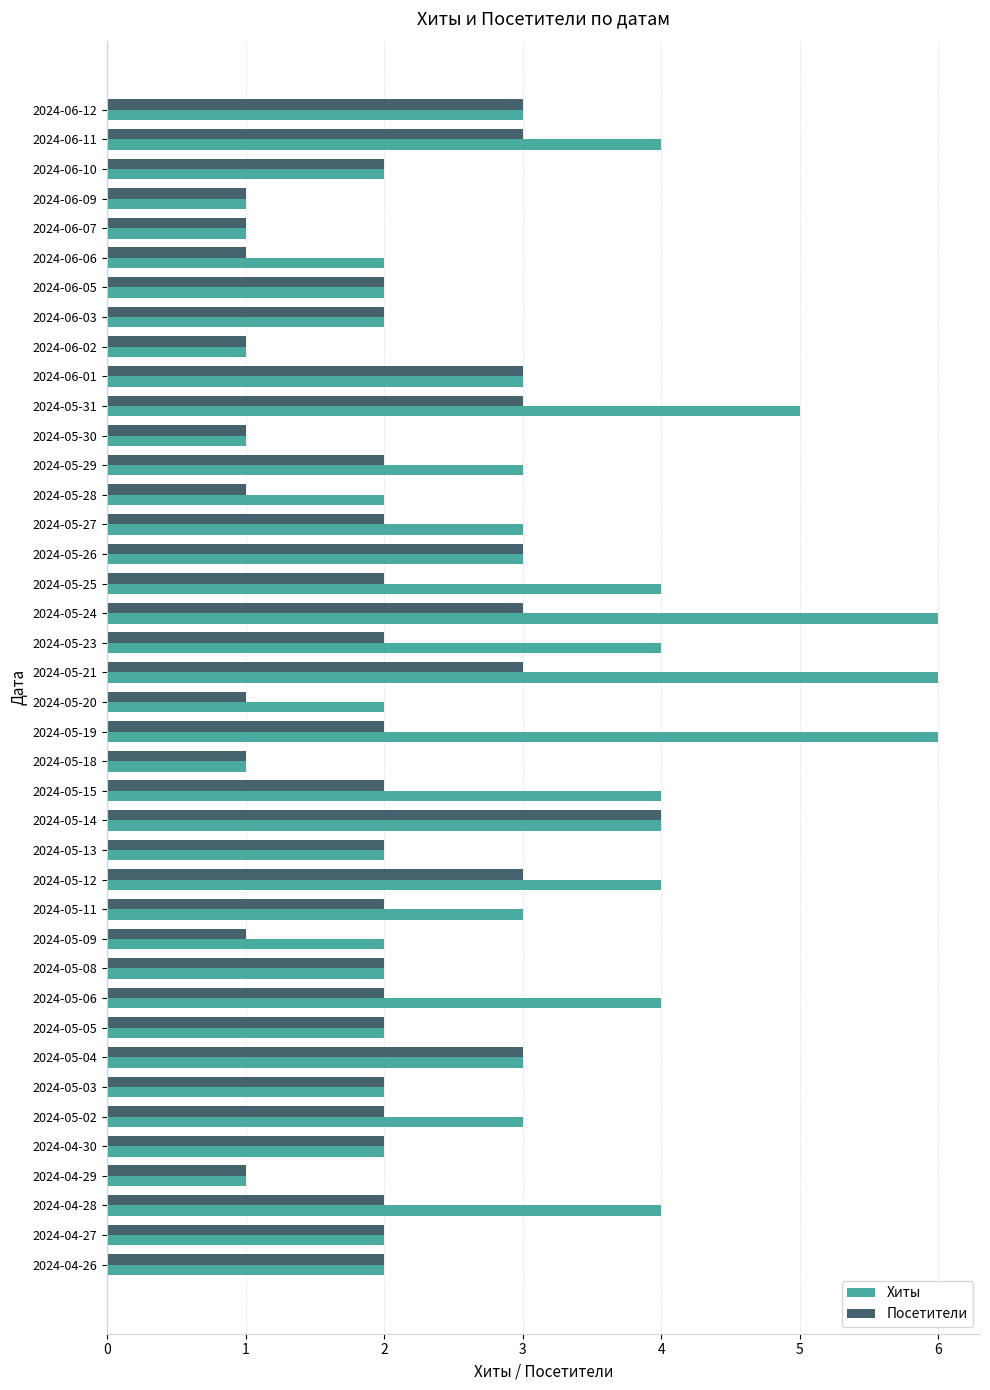

What is the maximum value shown in the chart?

6